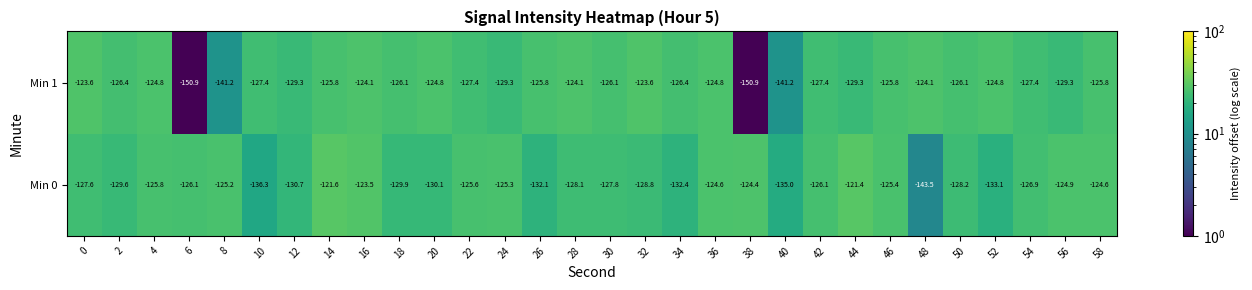

What is the difference between the Min 0 values at 38 and 56?

0.5